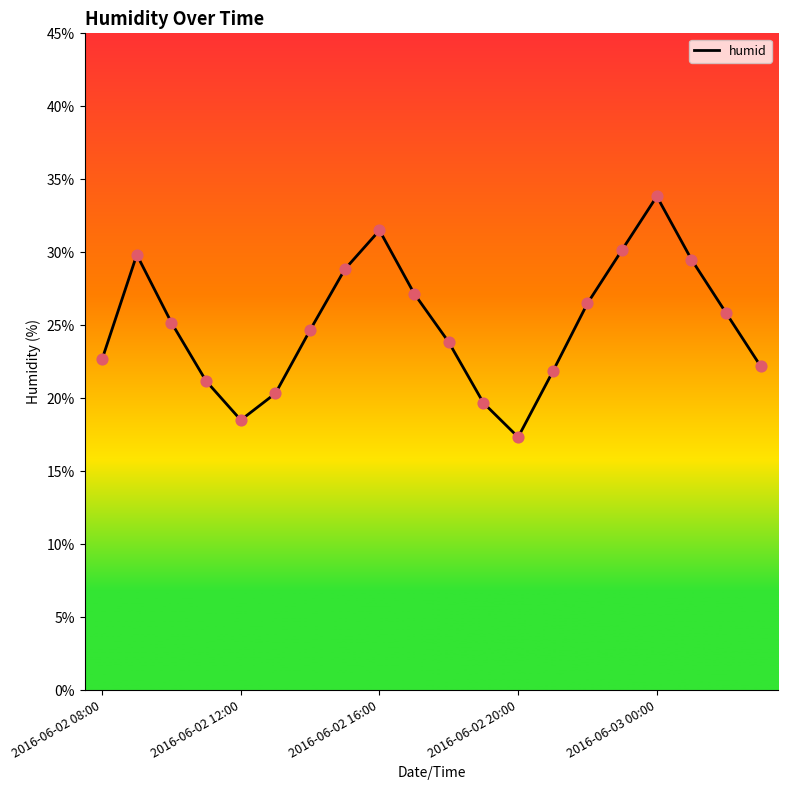

What is the smallest value displayed?

17.3